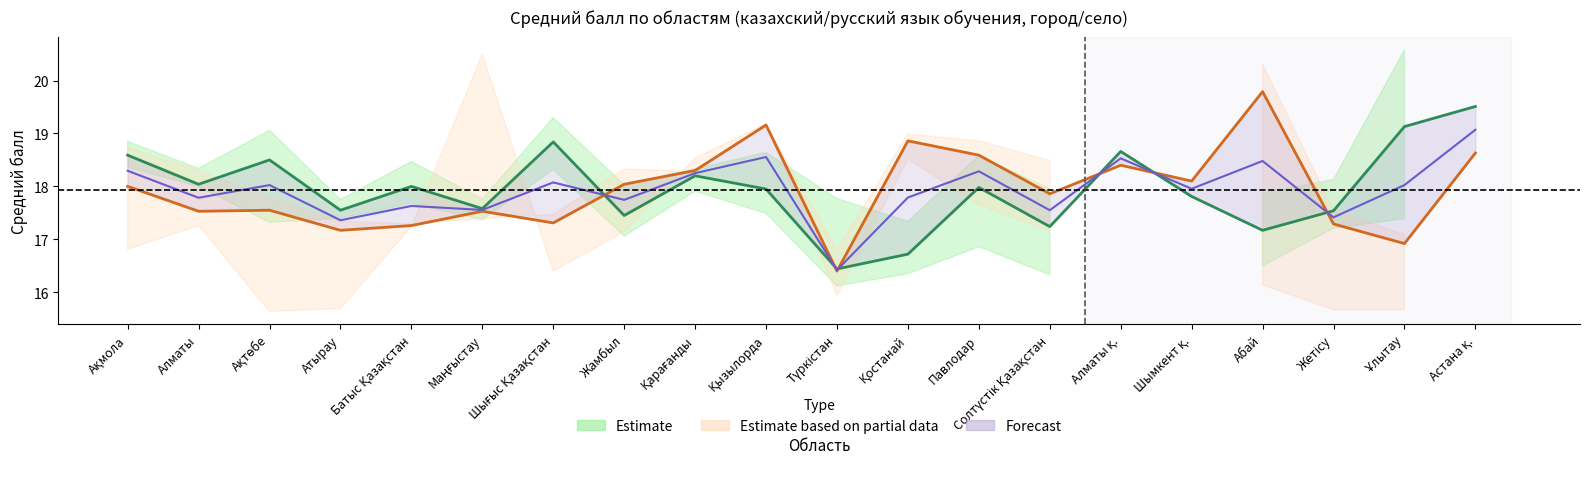

The Казахский город series shows 11.1 at Қостанай. True or false?

False